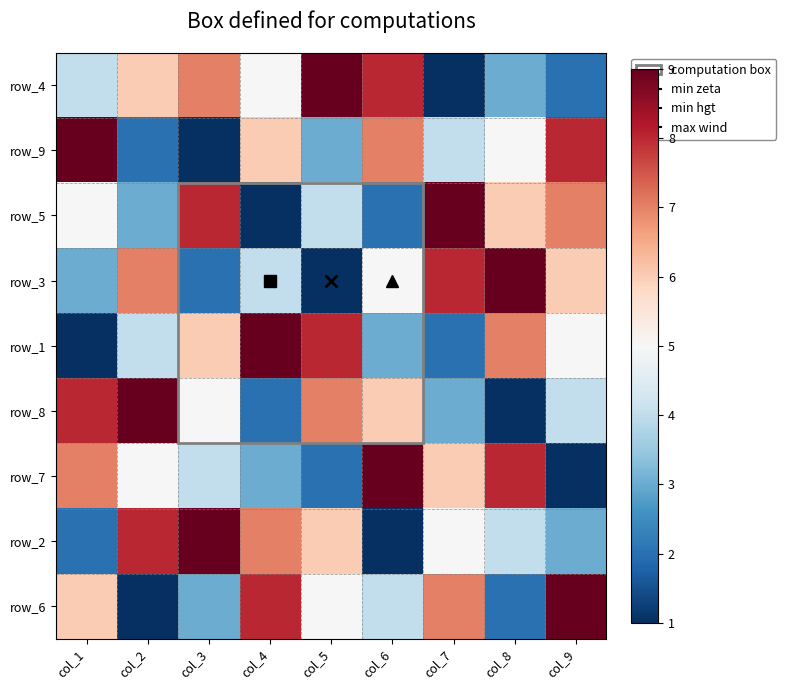

What is the total value across all series at col_1?

45